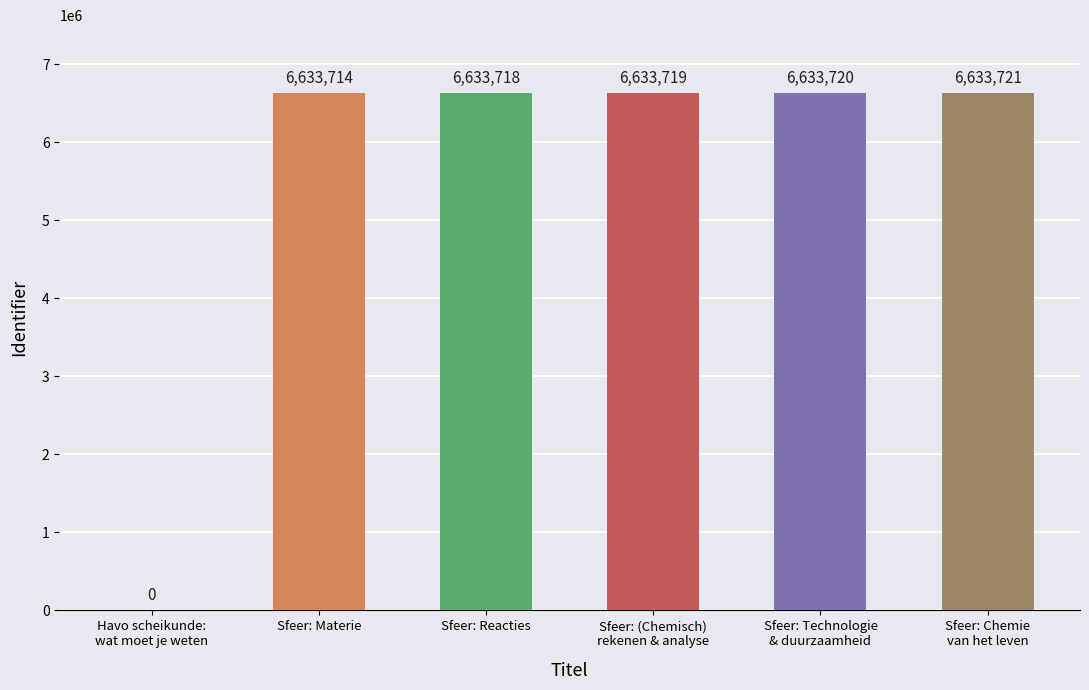

Between Sfeer: Materie and Sfeer: Reacties, which is larger?

Sfeer: Reacties